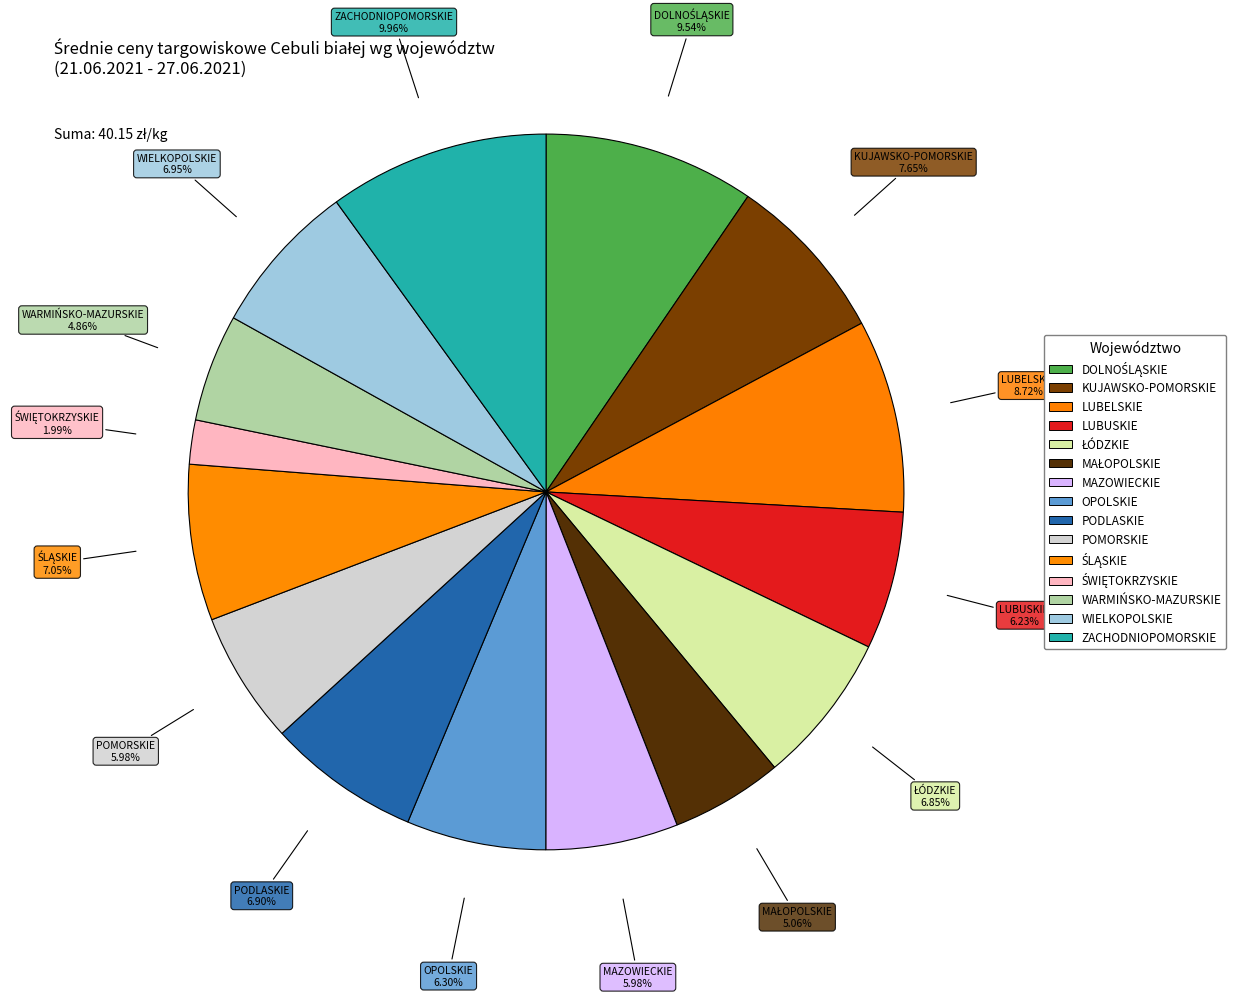

What is the ratio of the value at ZACHODNIOPOMORSKIE to the value at WIELKOPOLSKIE?

1.4